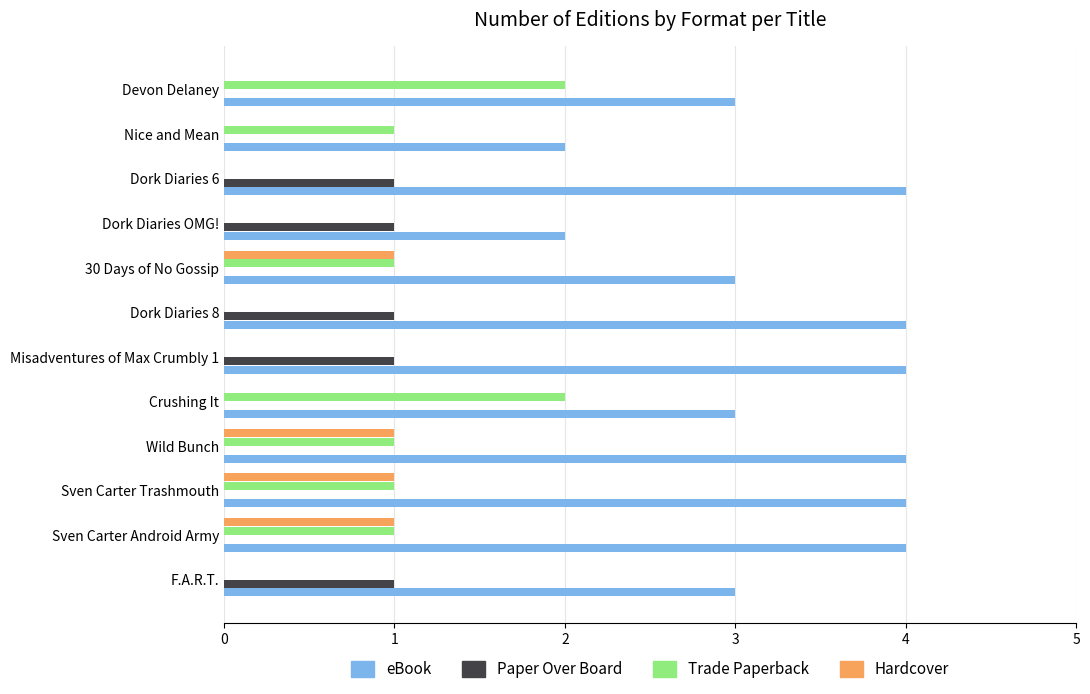

The value of Hardcover at Sven Carter Android Army is 2. True or false?

False